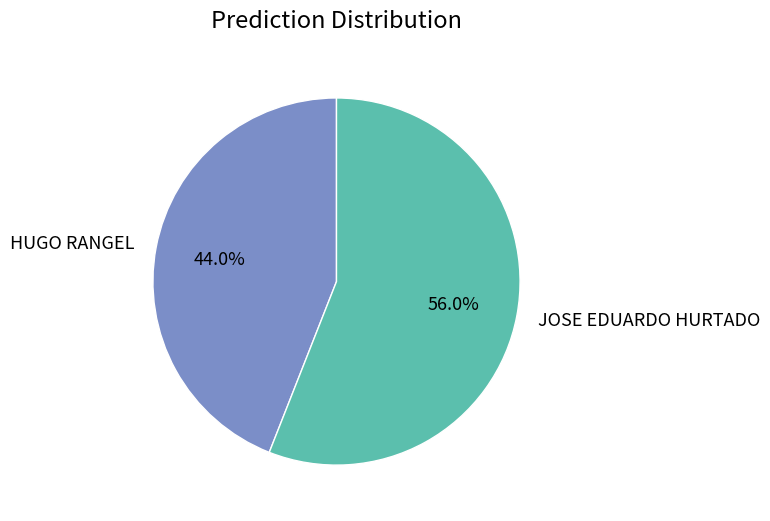

Rank the categories by value from highest to lowest.

JOSE EDUARDO HURTADO, HUGO RANGEL